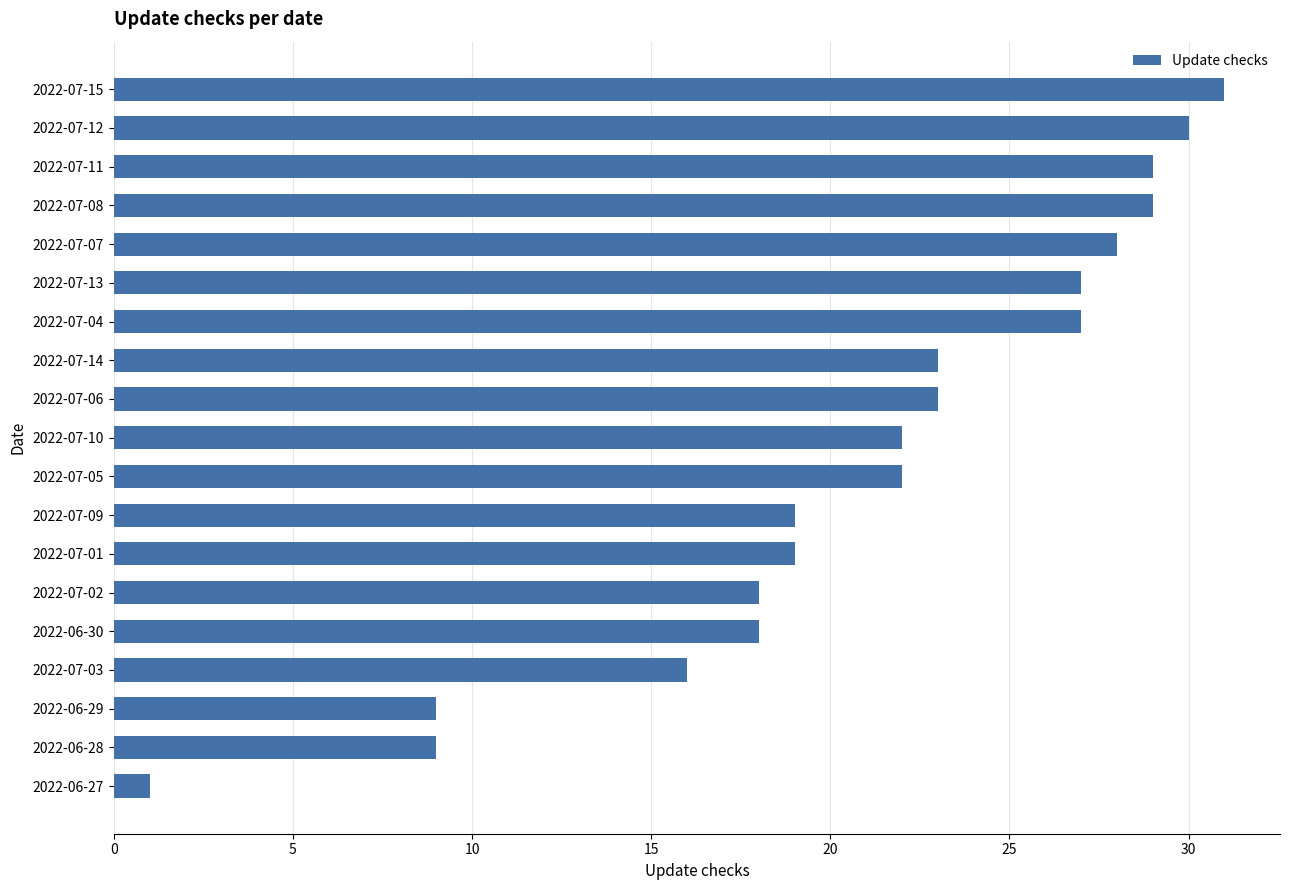

How many categories are shown in the chart?

19